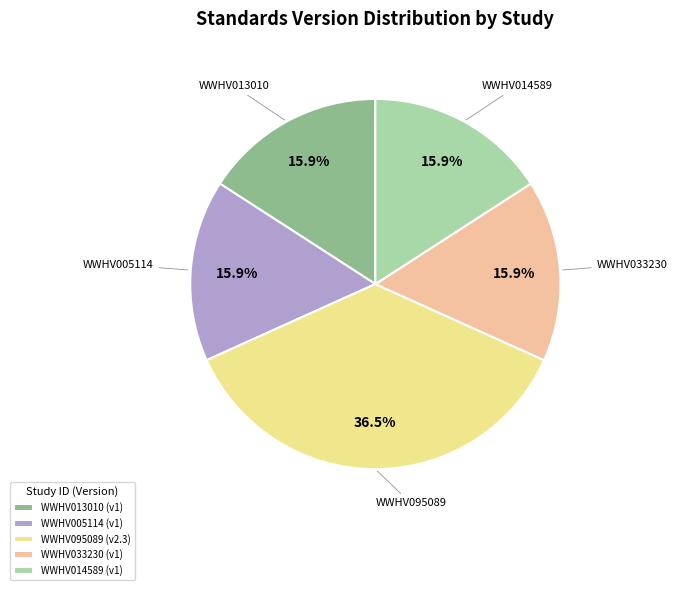

What is the ratio of the value at WWHV013010 (v1) to the value at WWHV005114 (v1)?

1.0